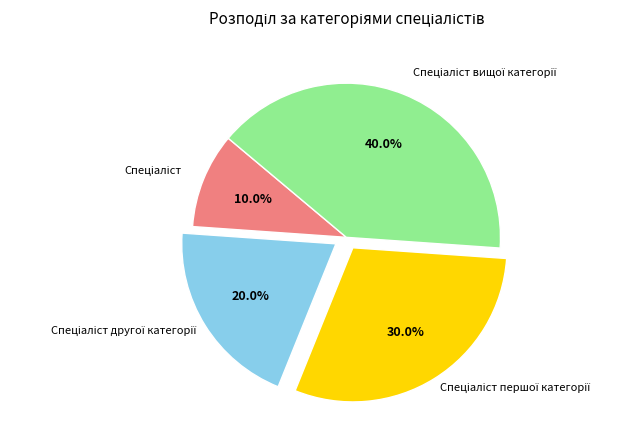

Is there any slice that represents more than half of the pie?

No